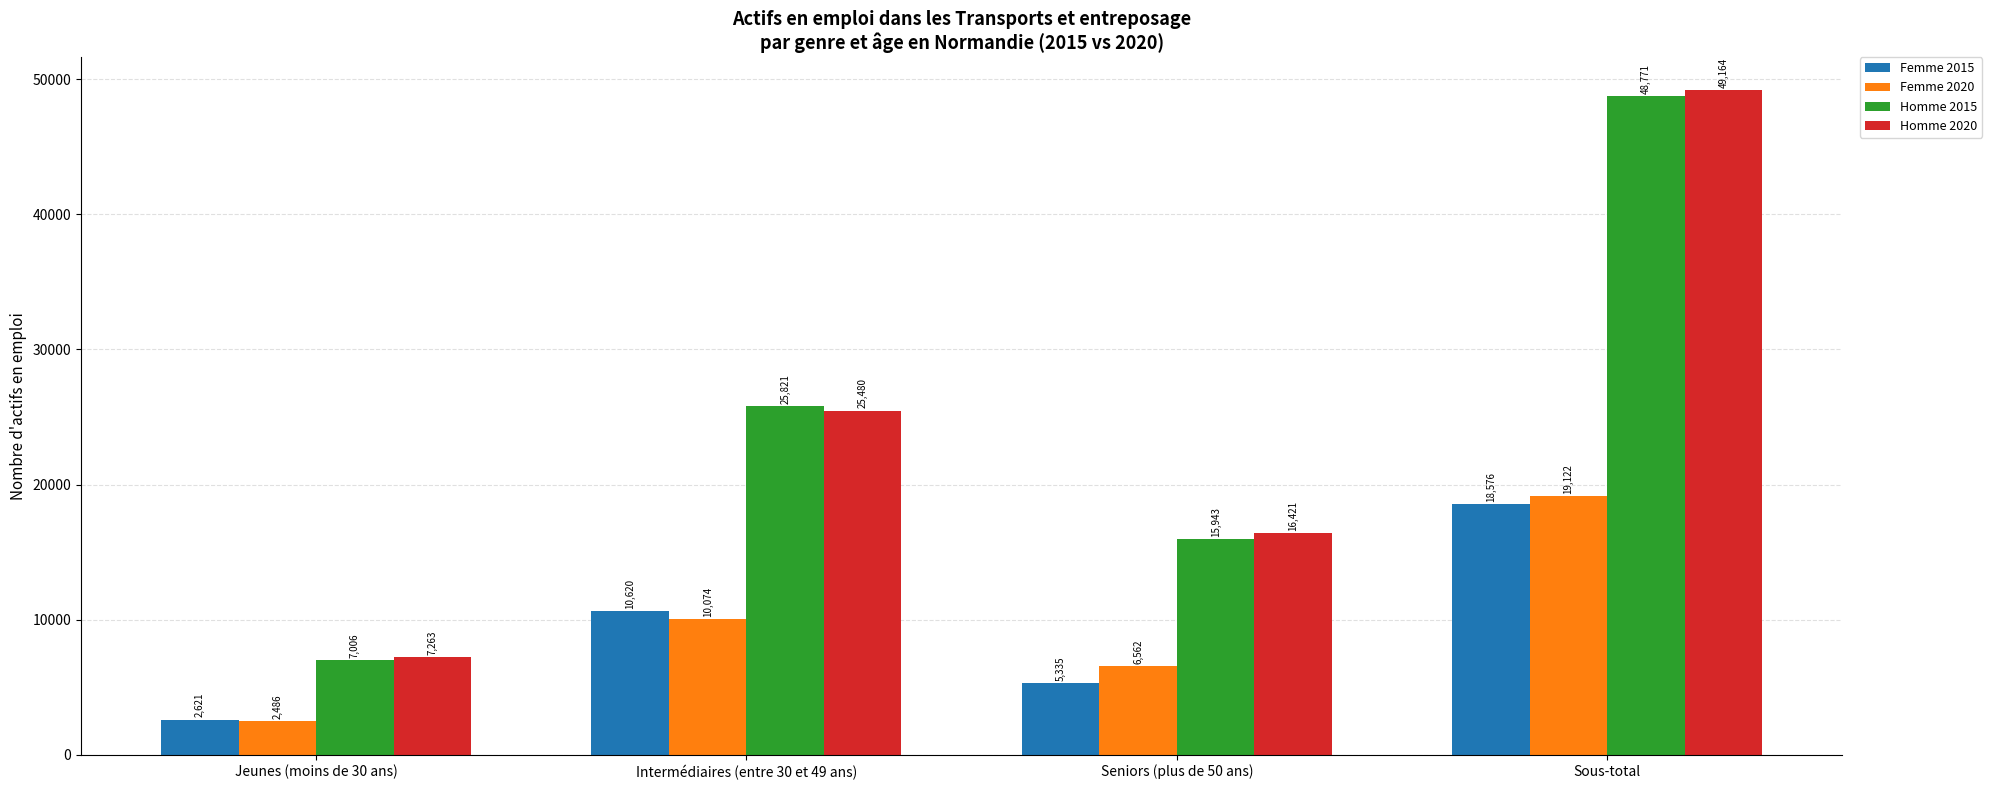

Rank the categories by Homme 2015 value from lowest to highest.

Jeunes (moins de 30 ans), Seniors (plus de 50 ans), Intermédiaires (entre 30 et 49 ans), Sous-total